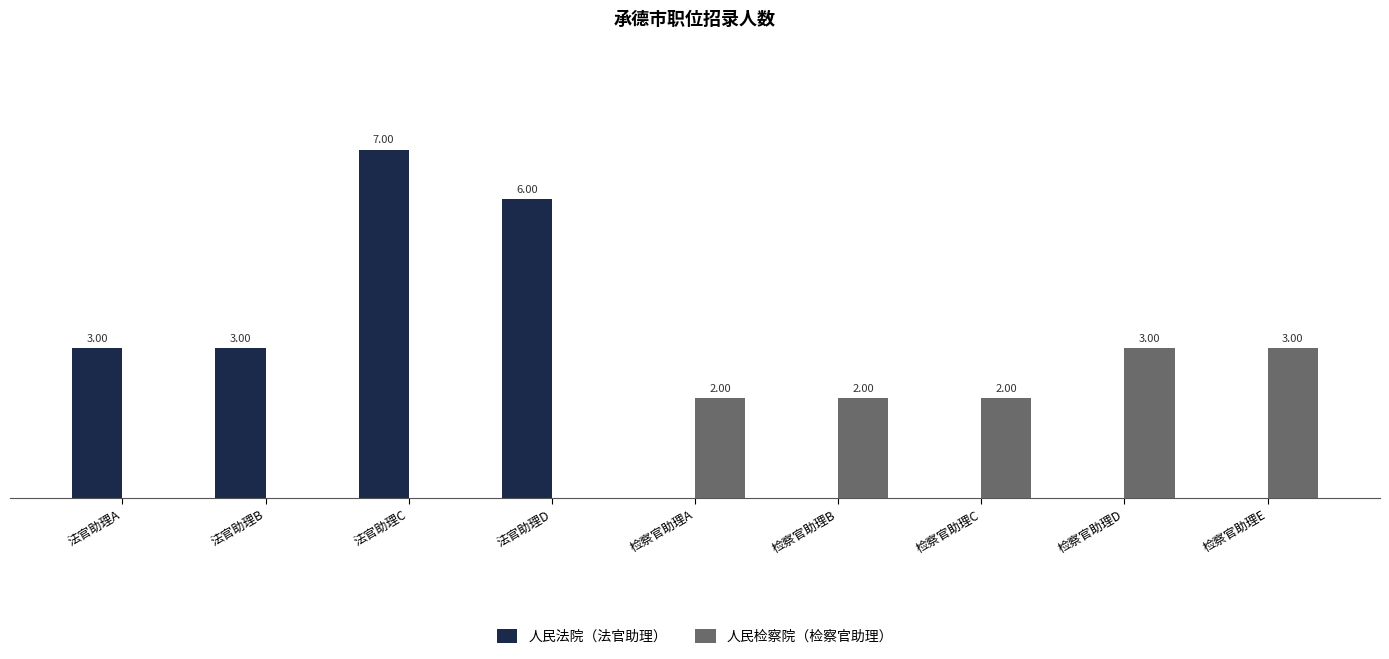

At which label does 人民法院（法官助理） reach its peak?

法官助理C